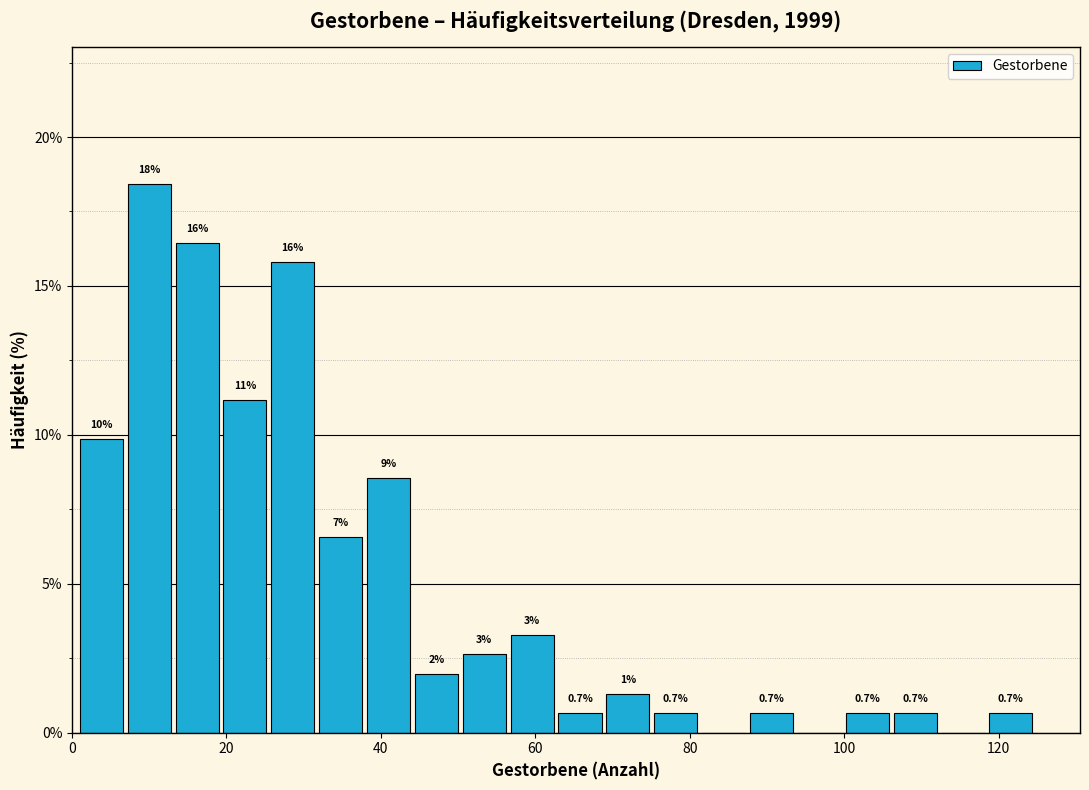

Read against the x-axis, roughly where is the centre of the tallest bar?

10